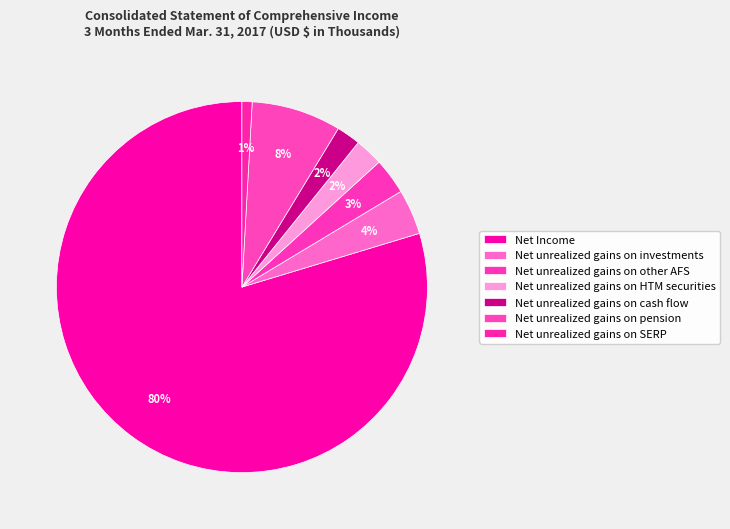

How many slices are in this pie chart?

7